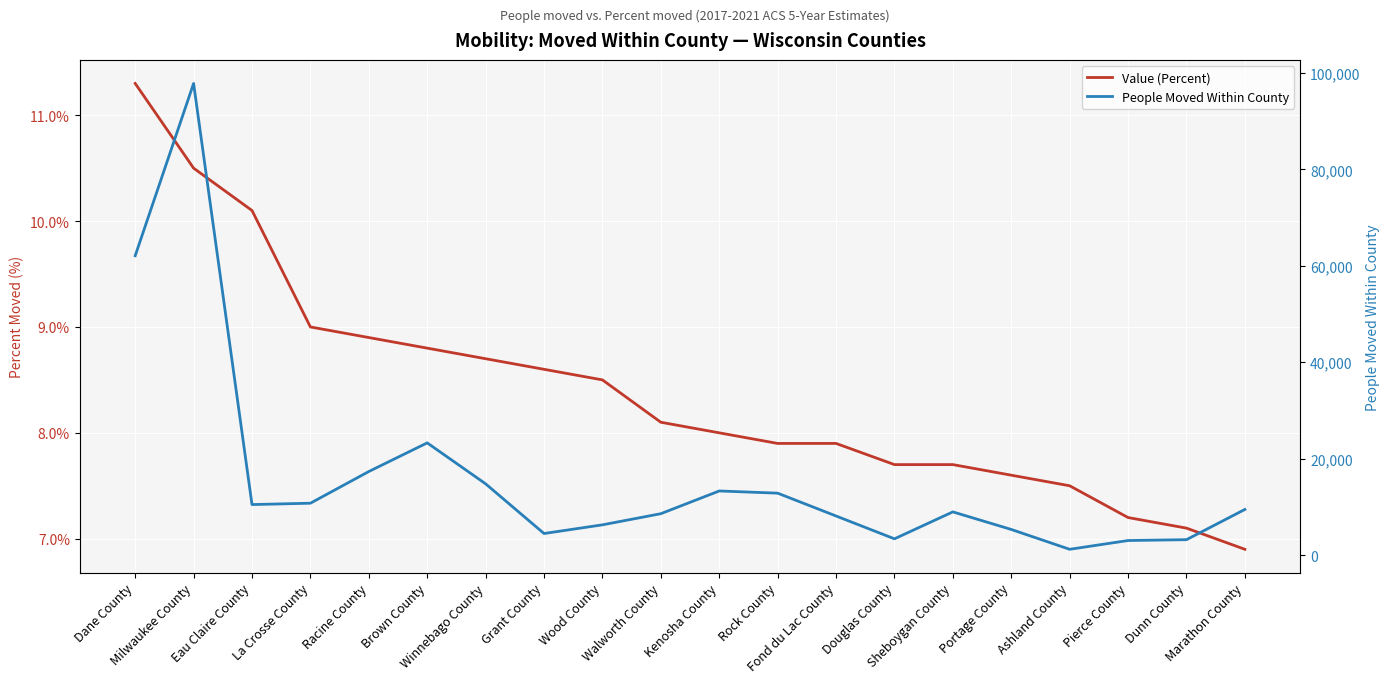

Rank the series by their maximum value, from lowest to highest.

Value (Percent), People Moved Within County